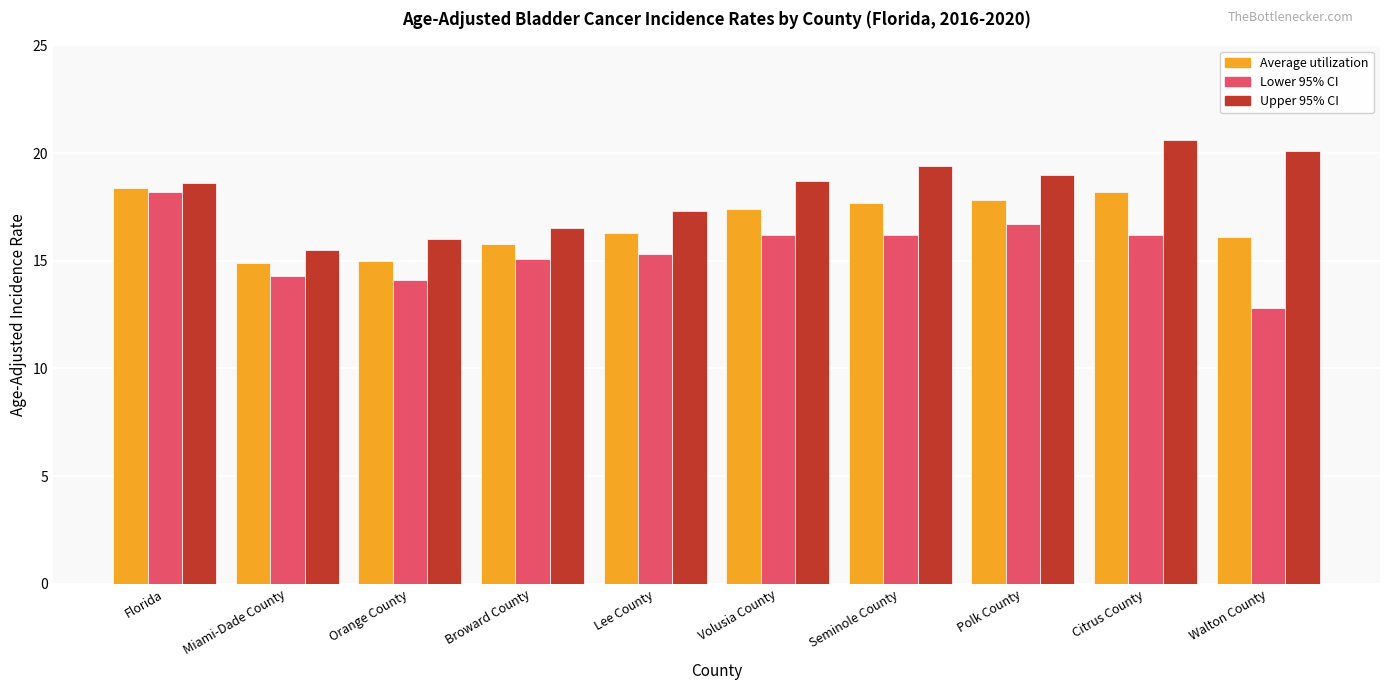

Which series has the largest total across all categories?

Upper 95% CI